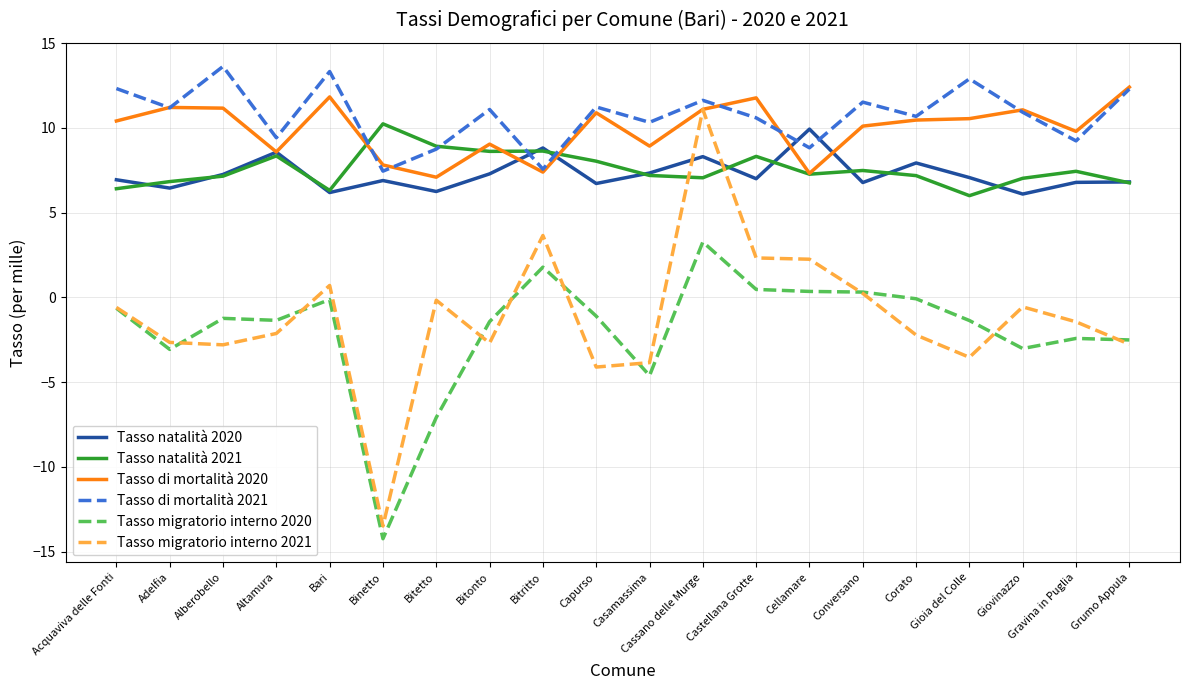

Is the value of Tasso migratorio interno 2020 at Corato greater than the value of Tasso natalità 2020 at Binetto?

No